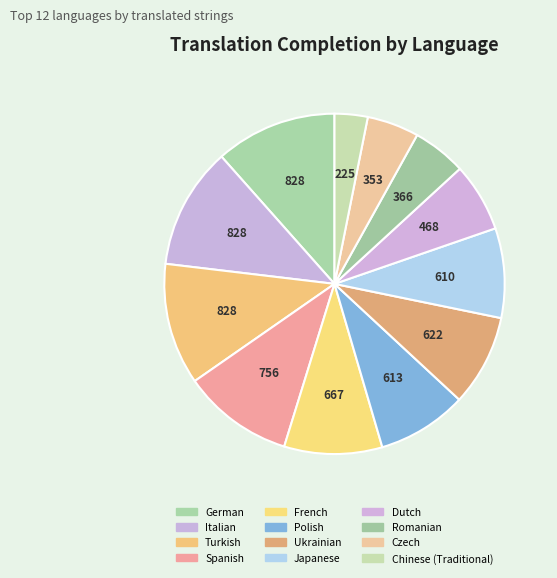

How many slices are in this pie chart?

12